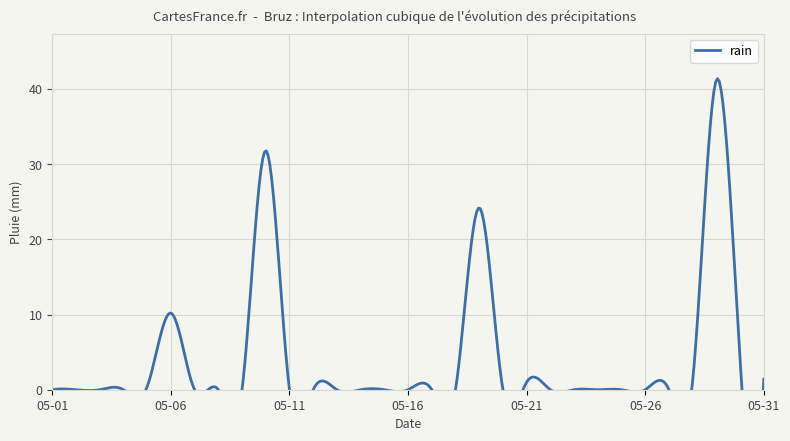

What is the value of the 21st point from the left?

1.0